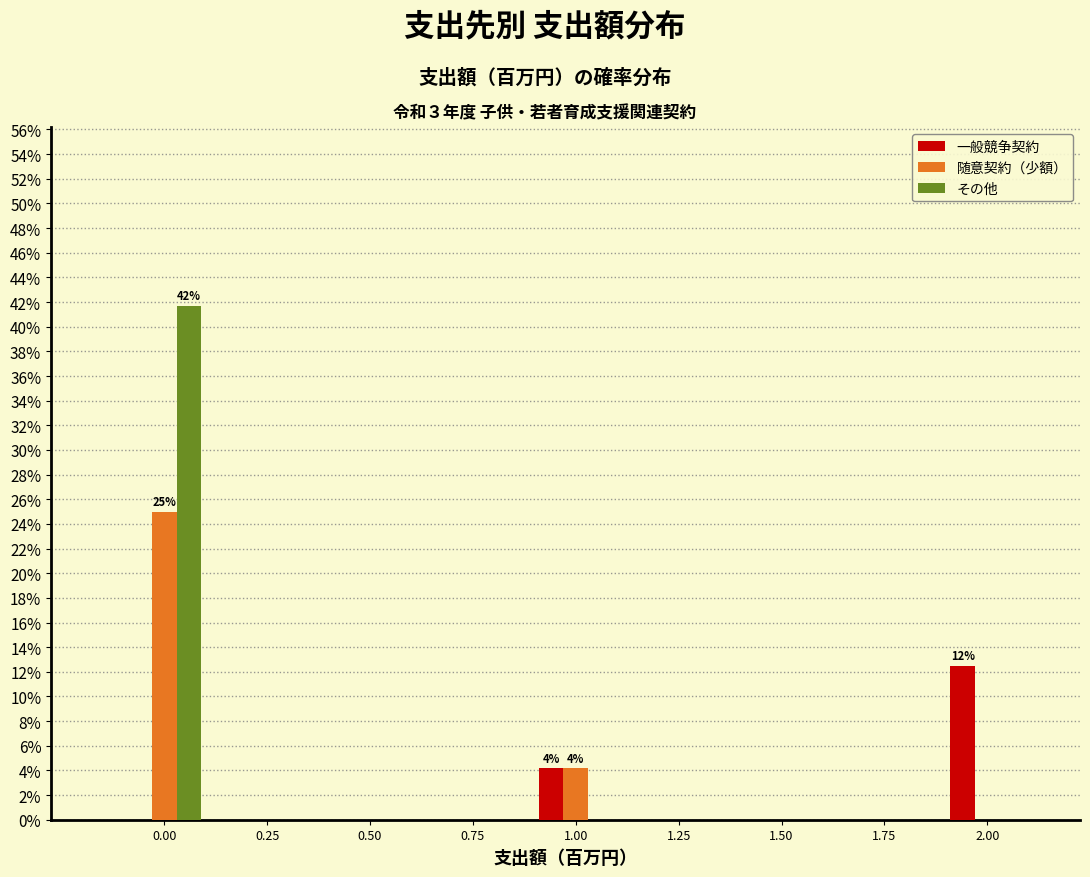

Reading right to left, transcribe all the data shown in this chart.

一般競争契約: 2.00=12.5	1.75=0.0	1.50=0.0	1.25=0.0	1.00=4.2	0.75=0.0	0.50=0.0	0.25=0.0	0.00=0.0
随意契約（少額）: 2.00=0.0	1.75=0.0	1.50=0.0	1.25=0.0	1.00=4.2	0.75=0.0	0.50=0.0	0.25=0.0	0.00=25.0
その他: 2.00=0.0	1.75=0.0	1.50=0.0	1.25=0.0	1.00=0.0	0.75=0.0	0.50=0.0	0.25=0.0	0.00=41.7